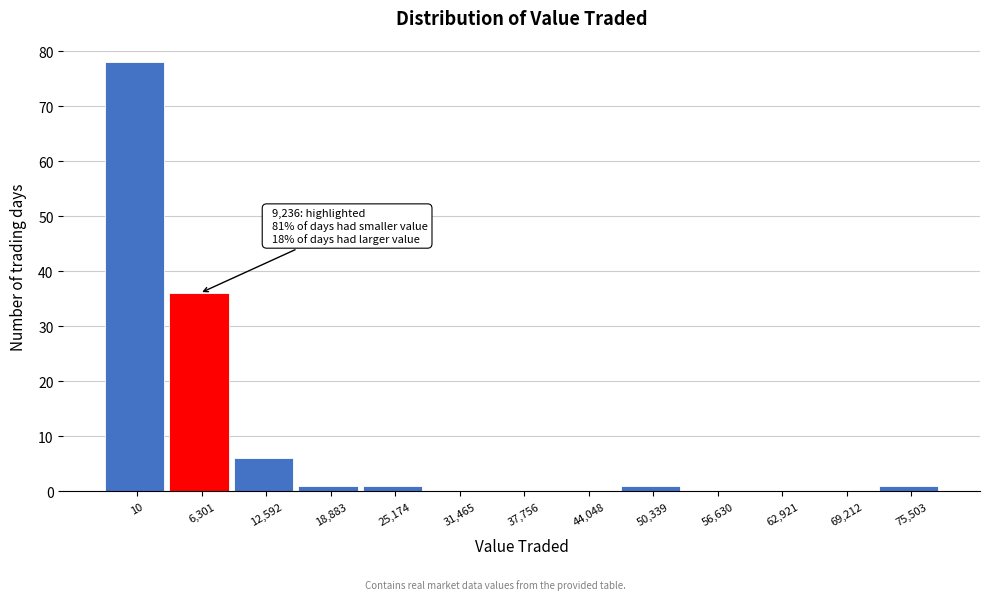

Reading right to left, list all the values displayed in this chart.

75,503=1	69,212=0	62,921=0	56,630=0	50,339=1	44,048=0	37,756=0	31,465=0	25,174=1	18,883=1	12,592=6	6,301=36	10=78